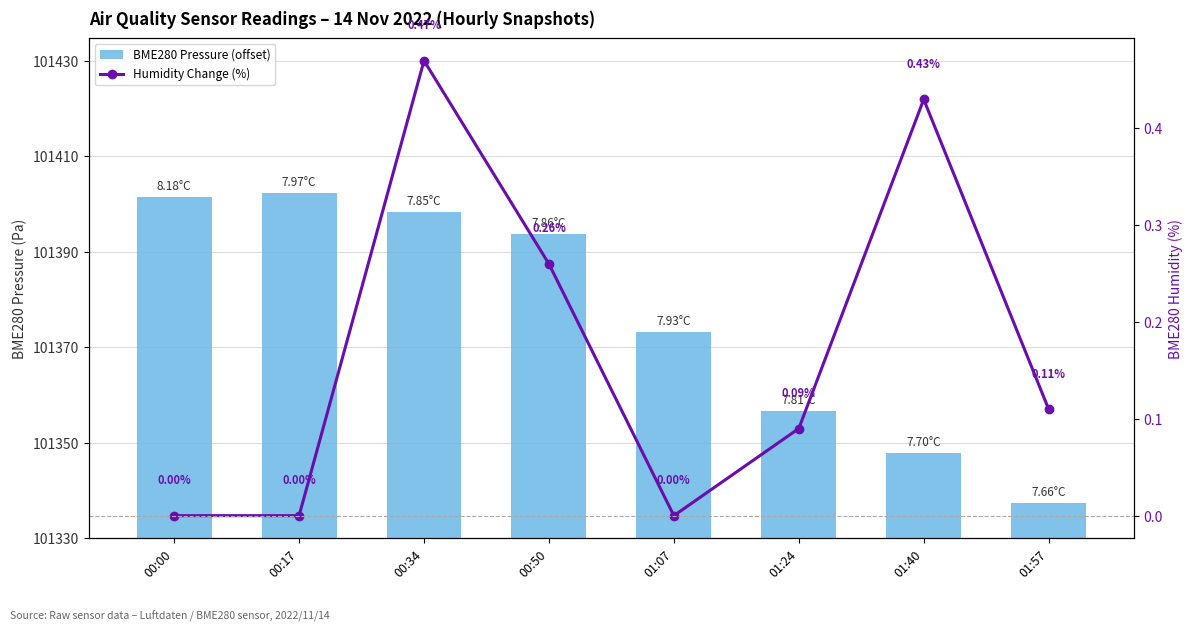

How many data points in BME280 Pressure (offset) are less than 63?

4